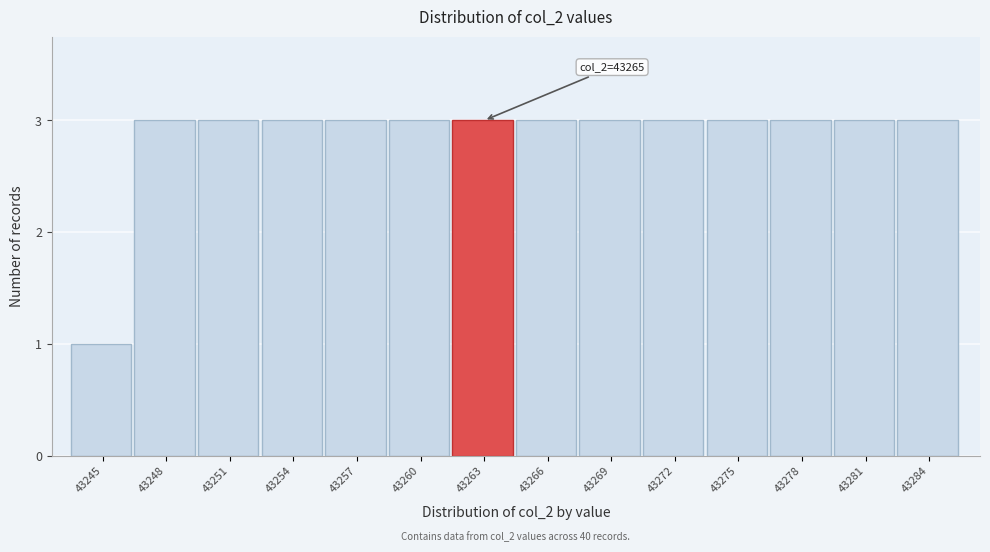

Reading left to right, list all the values displayed in this chart.

43245=1	43248=3	43251=3	43254=3	43257=3	43260=3	43263=3	43266=3	43269=3	43272=3	43275=3	43278=3	43281=3	43284=3